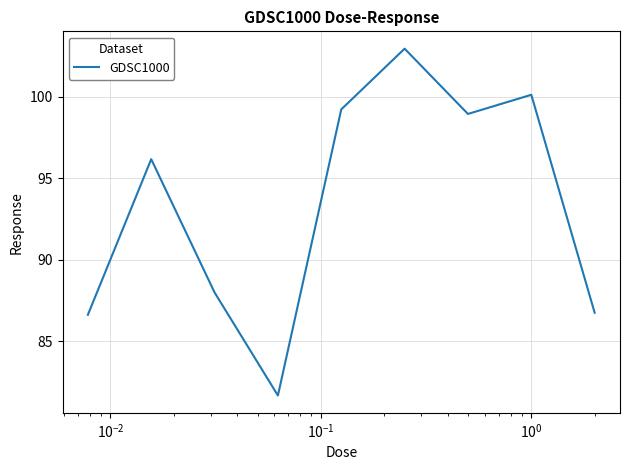

What is the smallest value displayed?

81.7